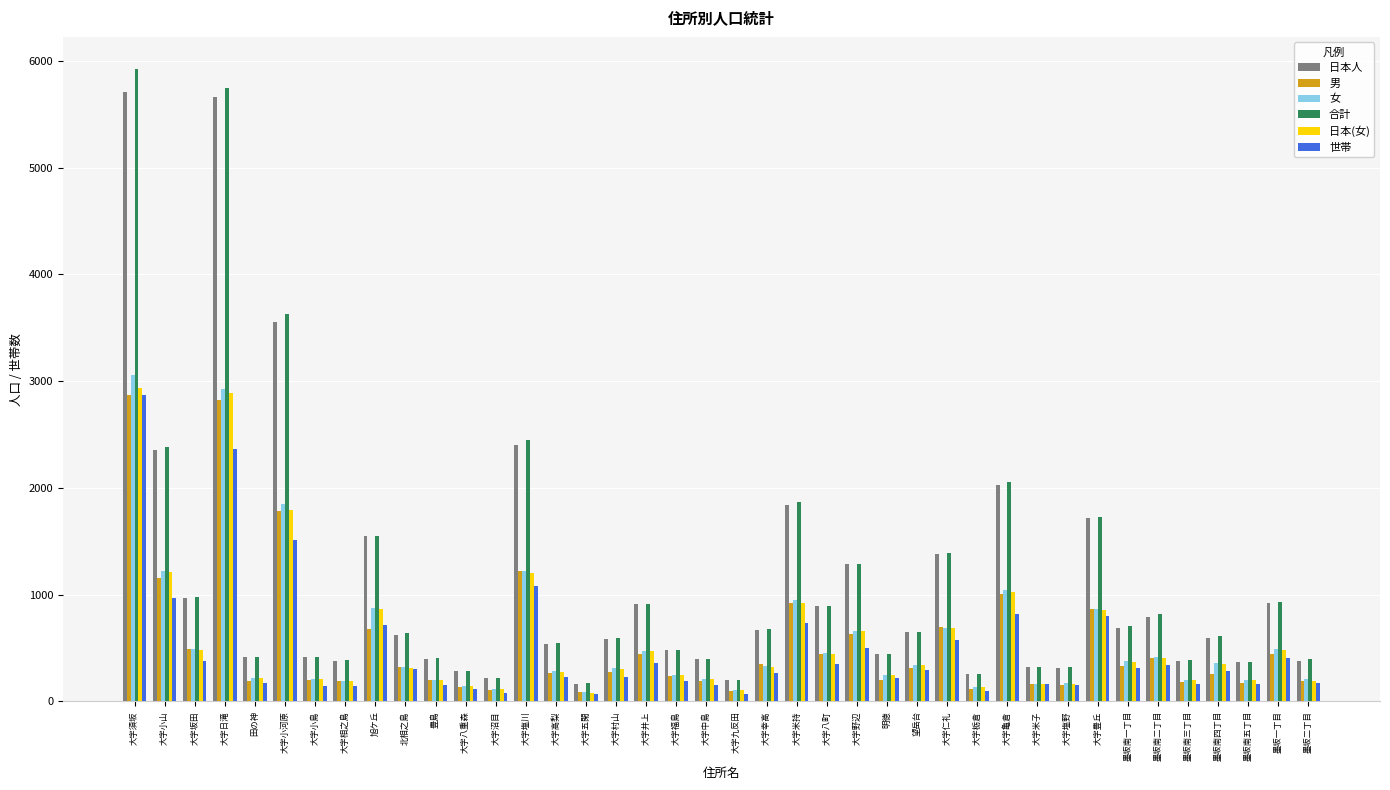

What is the maximum value for 世帯?

2866